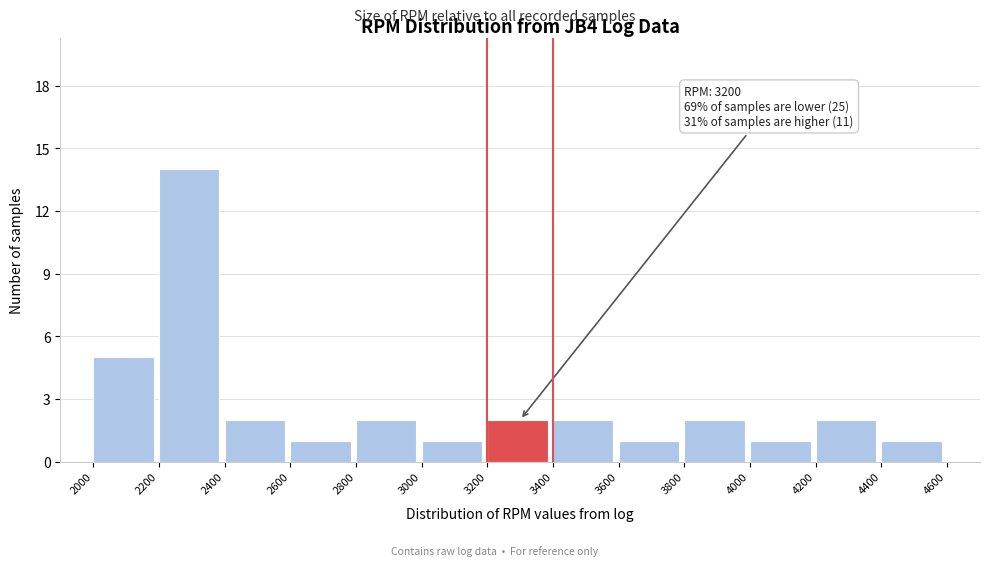

Which range on the x-axis has the tallest bar?

2200 to 2400